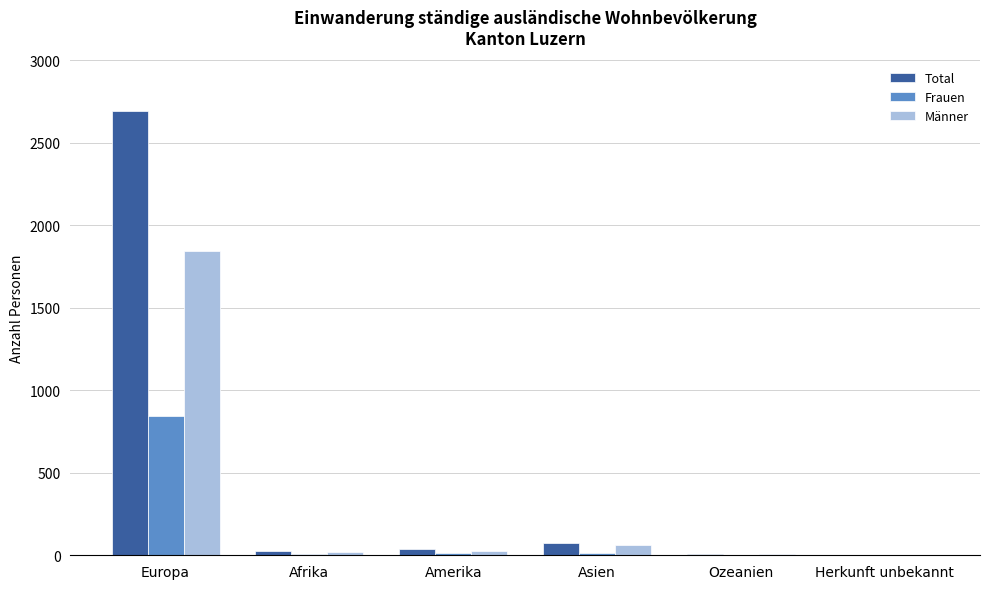

Where does the Total series first go above 41?

Europa